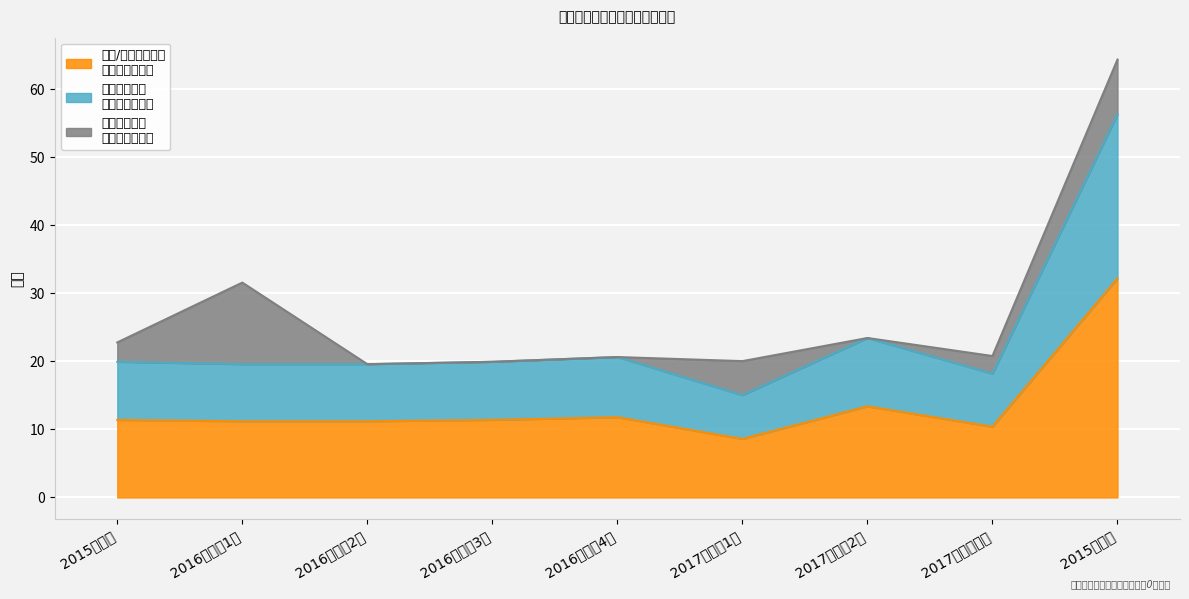

What value does the 班级/年级推荐人数 series have at 2015级本科?

32.2